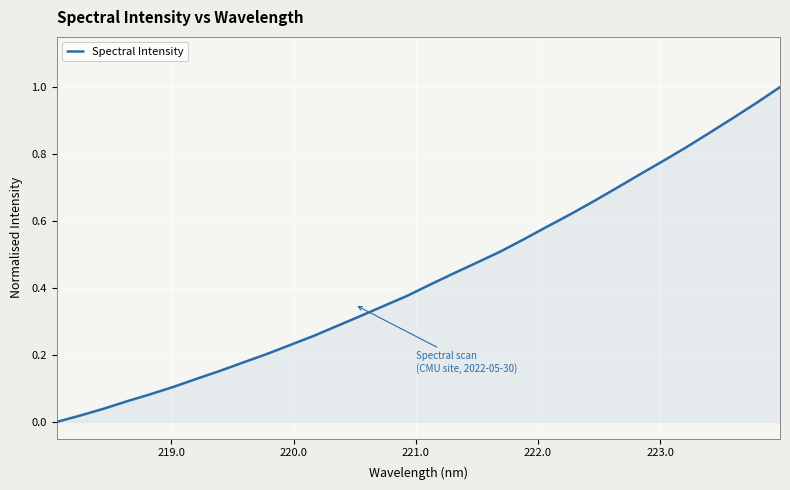

Count the number of categories in the chart.

32